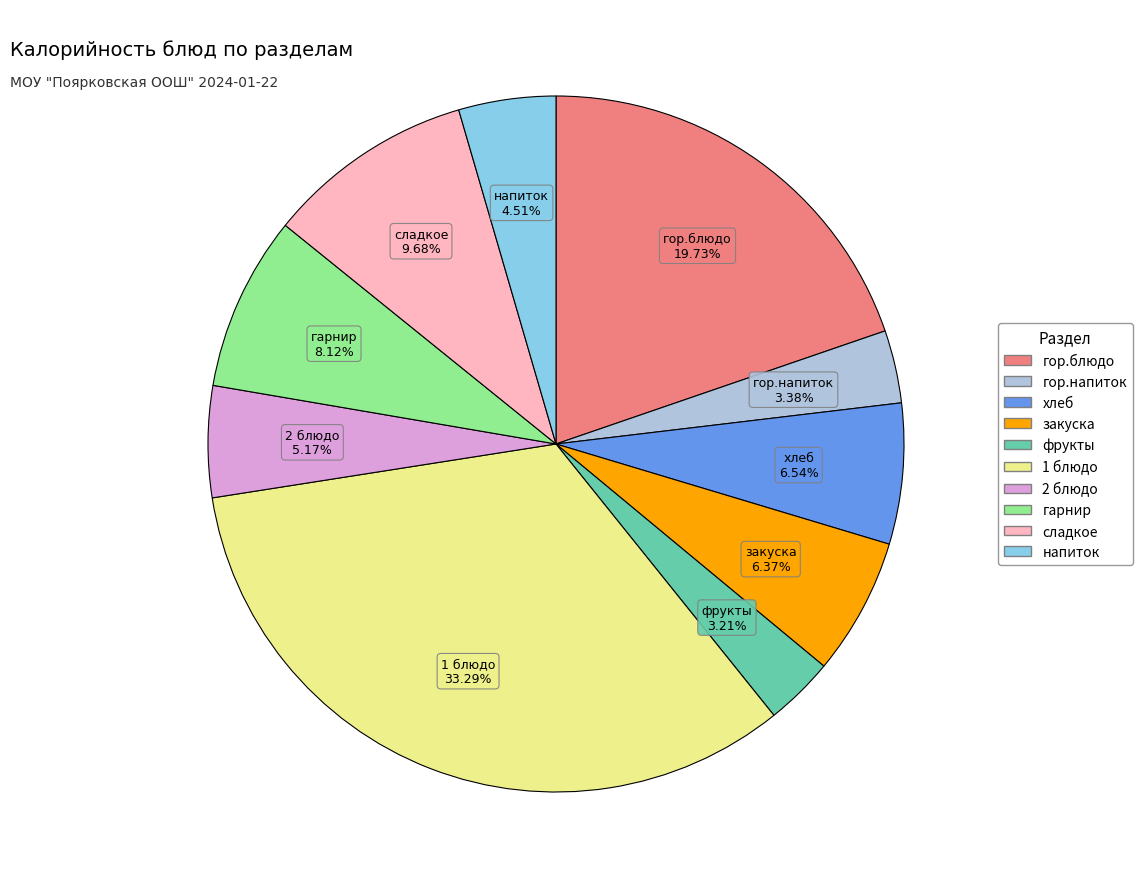

Count the number of slices in the pie.

10